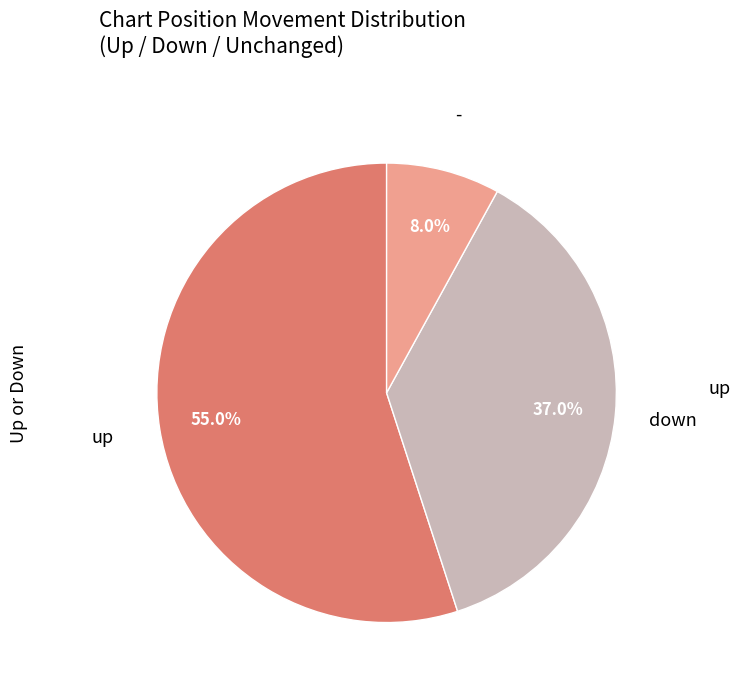

Is there any slice that represents more than half of the pie?

Yes